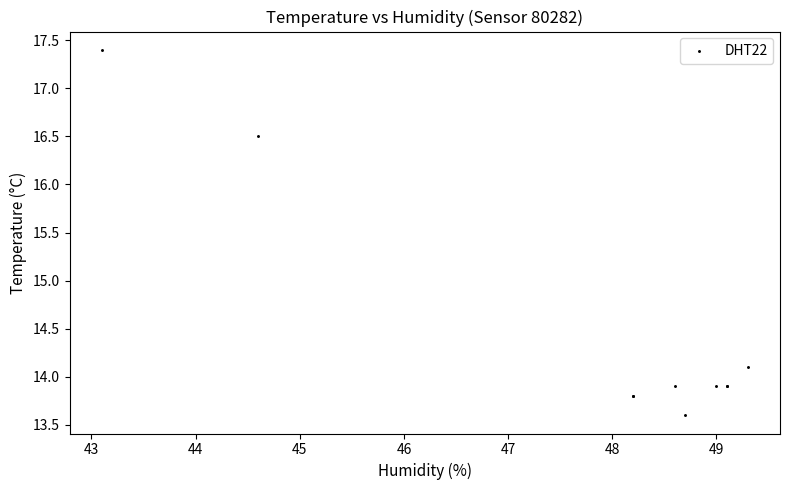

What Y value in the scatter plot is closest to 15?

14.1